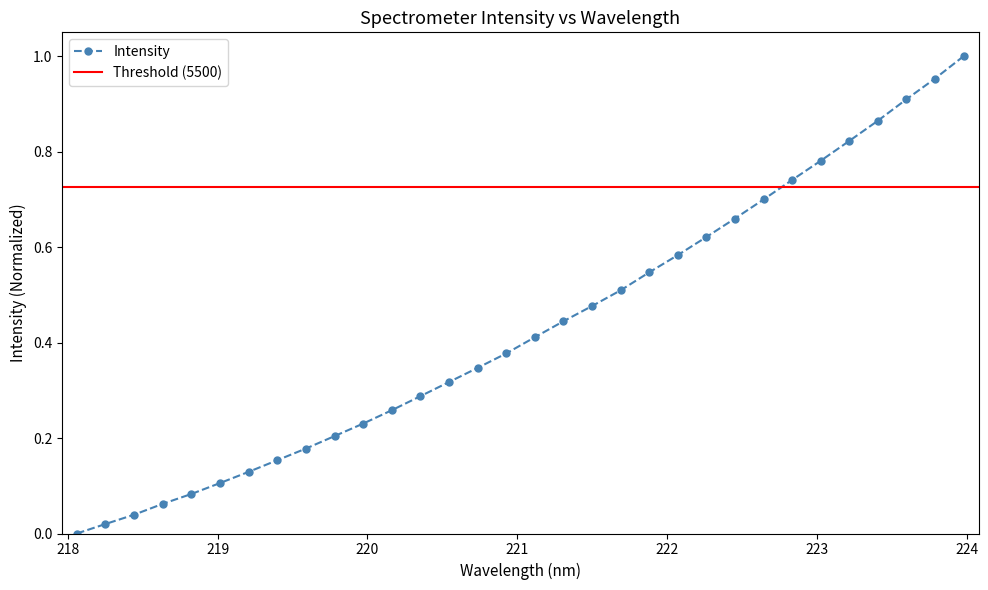

Reading left to right, extract all data points from this chart.

0.0	0.0	0.0	0.1	0.1	0.1	0.1	0.2	0.2	0.2	0.2	0.3	0.3	0.3	0.3	0.4	0.4	0.4	0.5	0.5	0.5	0.6	0.6	0.7	0.7	0.7	0.8	0.8	0.9	0.9	1.0	1.0